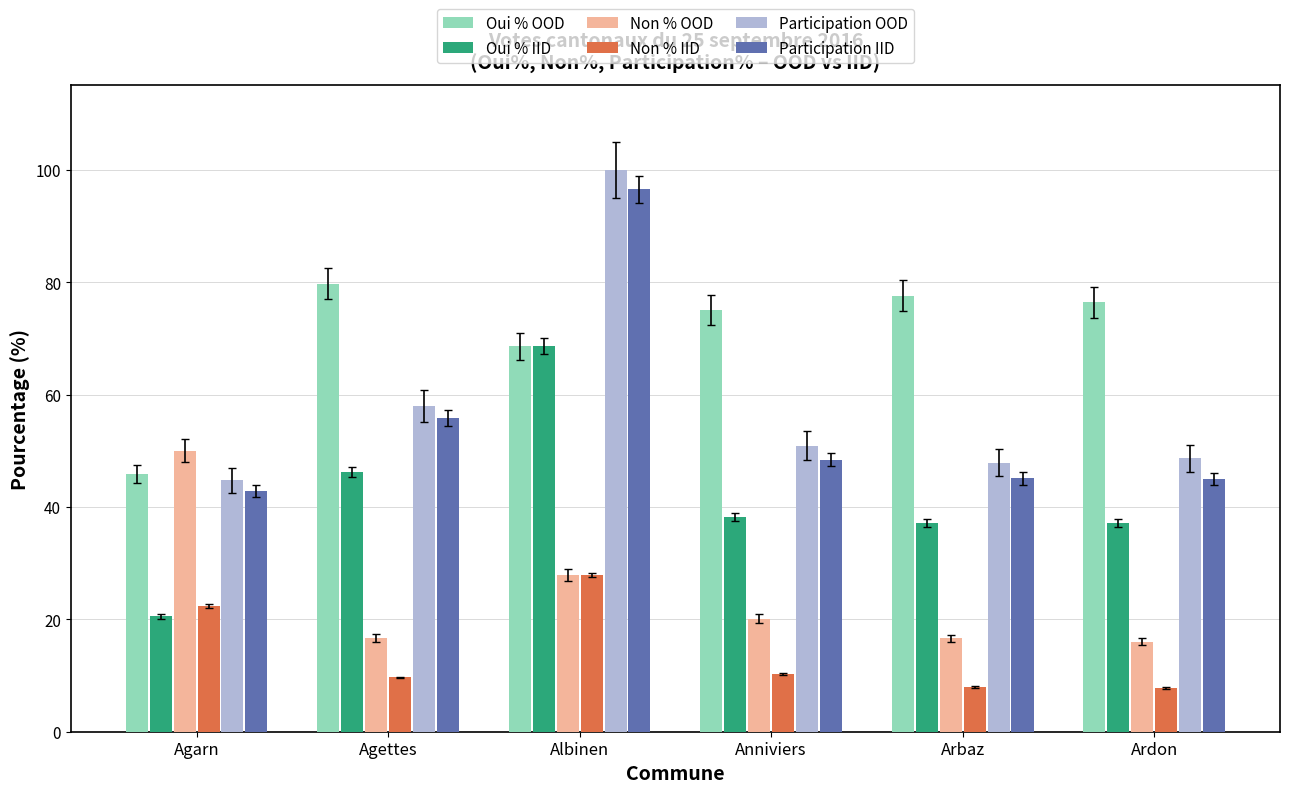

Where does the Participation OOD series first go above 50?

Agettes